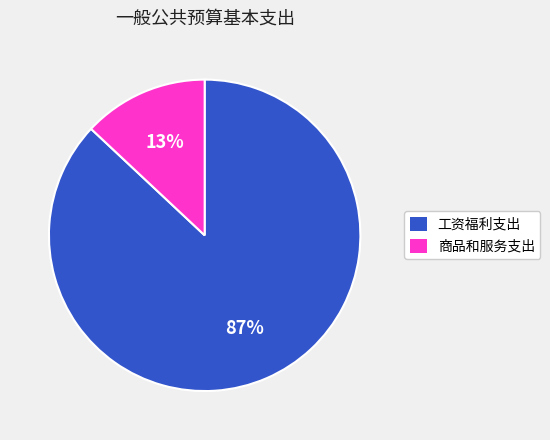

Is there a majority slice in this chart?

Yes